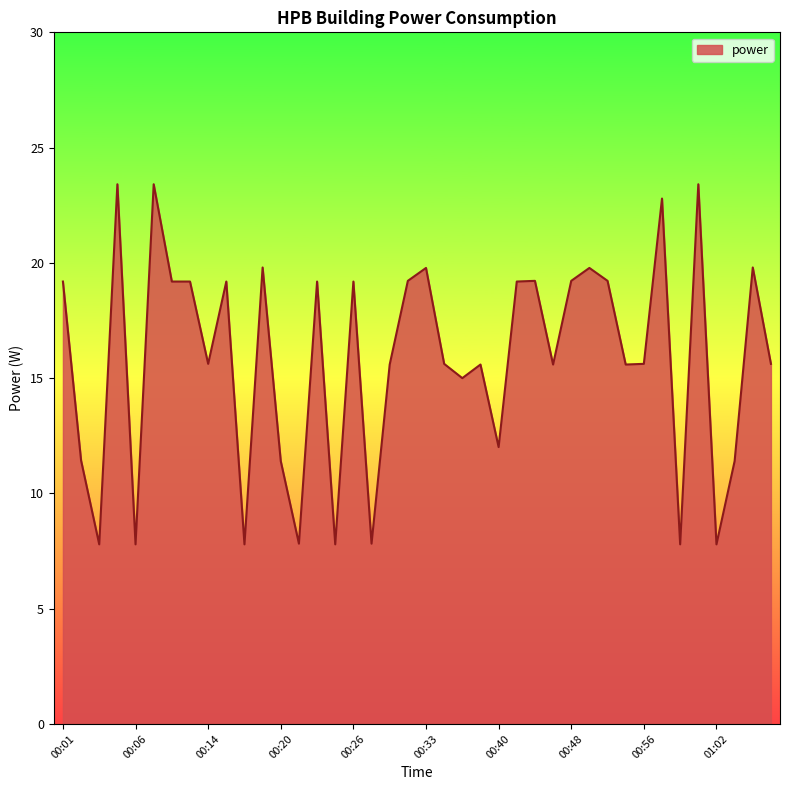

What is the difference between the maximum and minimum values?

15.6